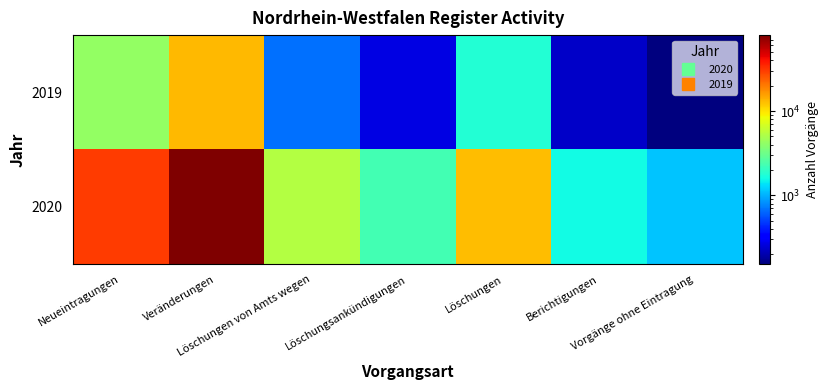

Between Löschungen and Berichtigungen, which series saw the biggest shift?

2020